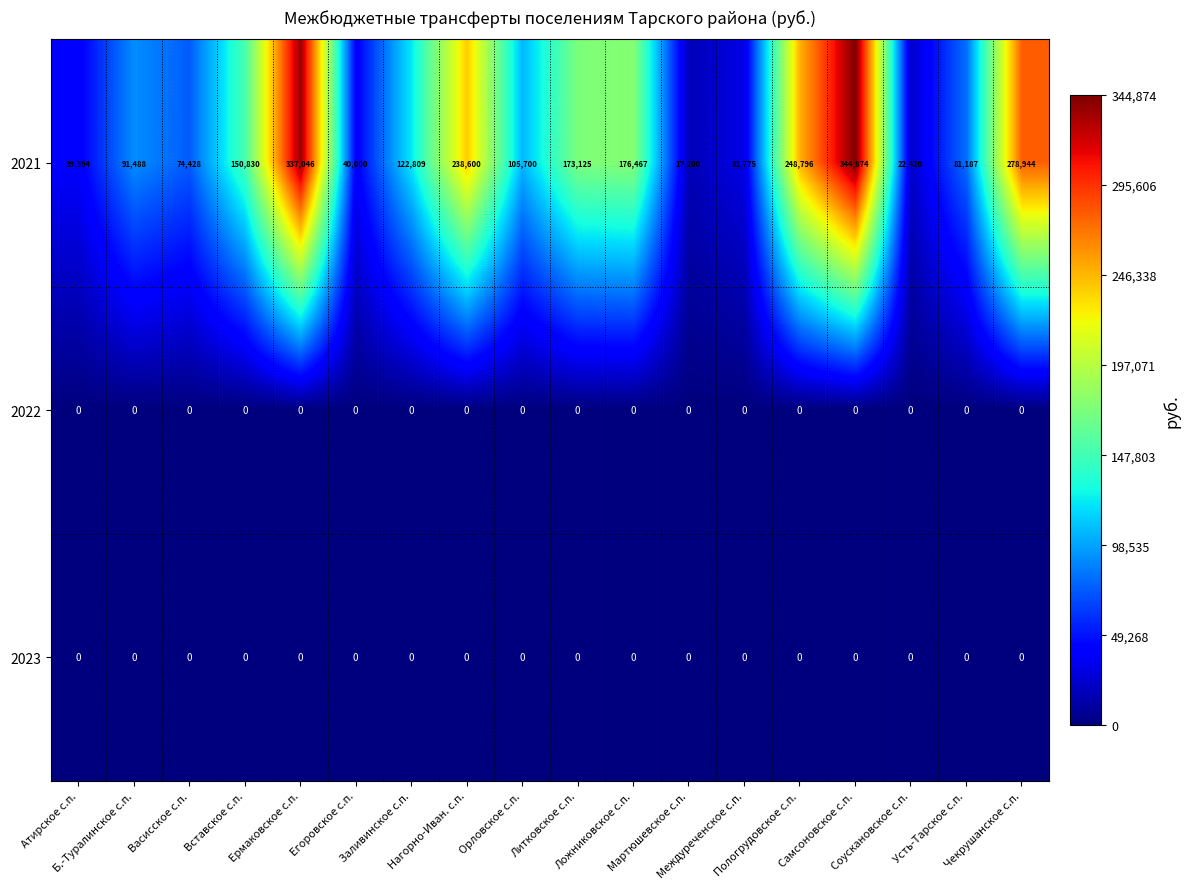

Is the value of 2022 at Ермаковское с.п. greater than the value of 2021 at Литковское с.п.?

No